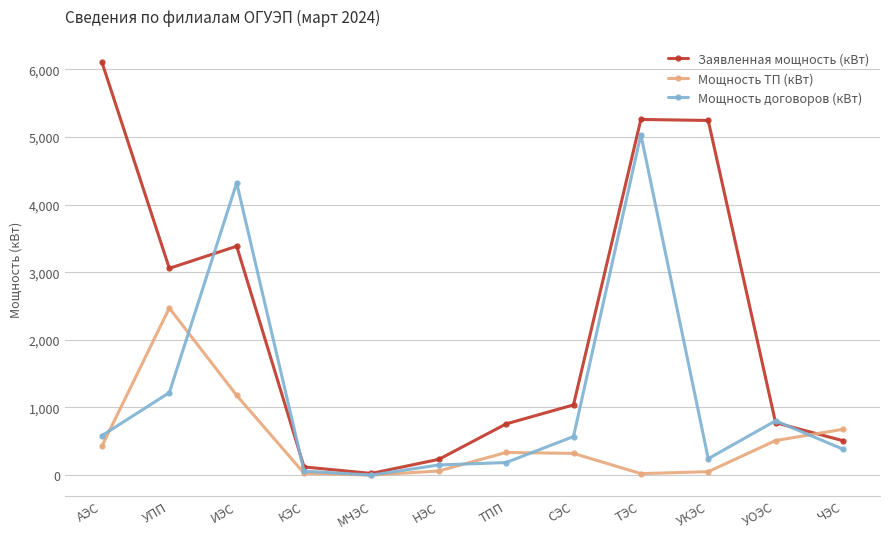

Does the chart have visible grid lines?

Yes